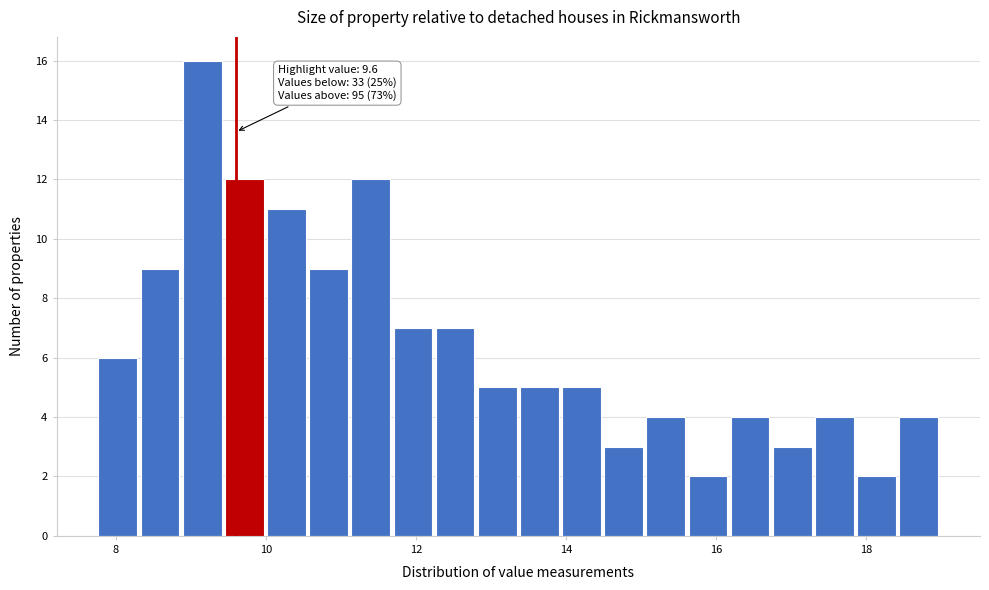

Read against the x-axis, roughly where is the centre of the tallest bar?

9.2